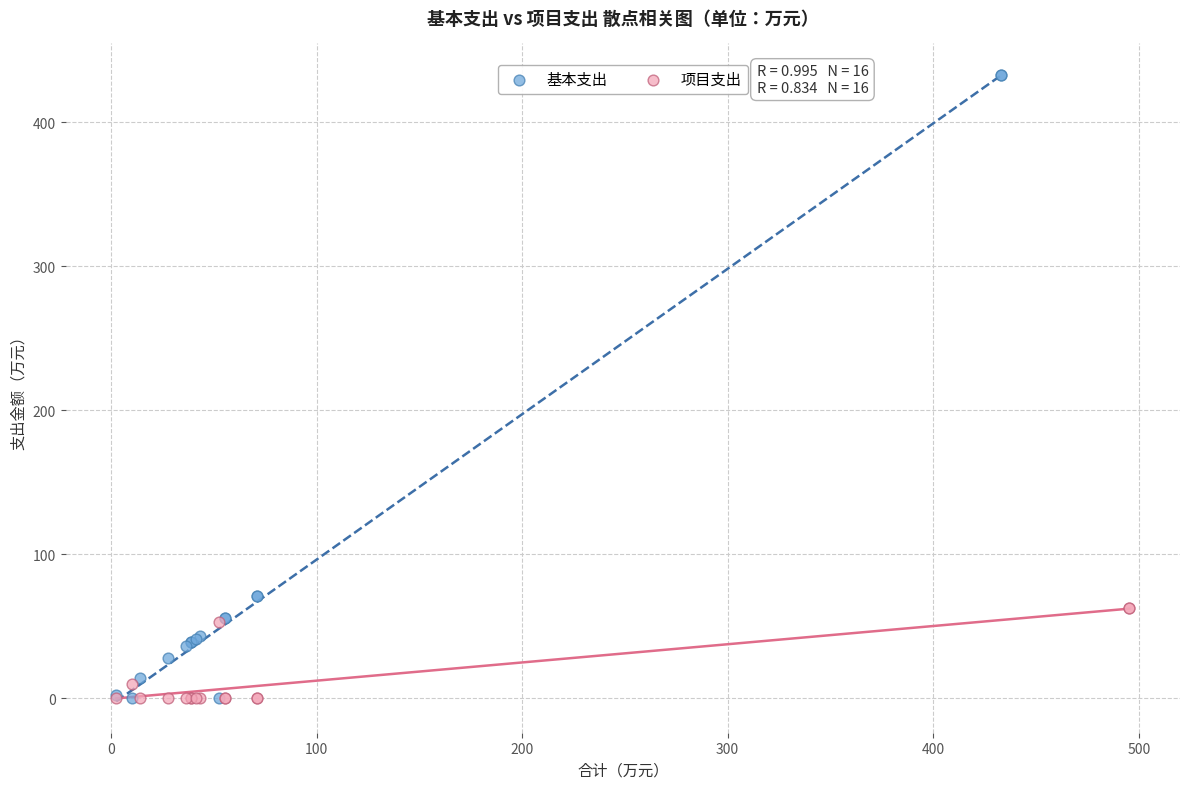

What are all the series names shown in the legend?

基本支出, 项目支出